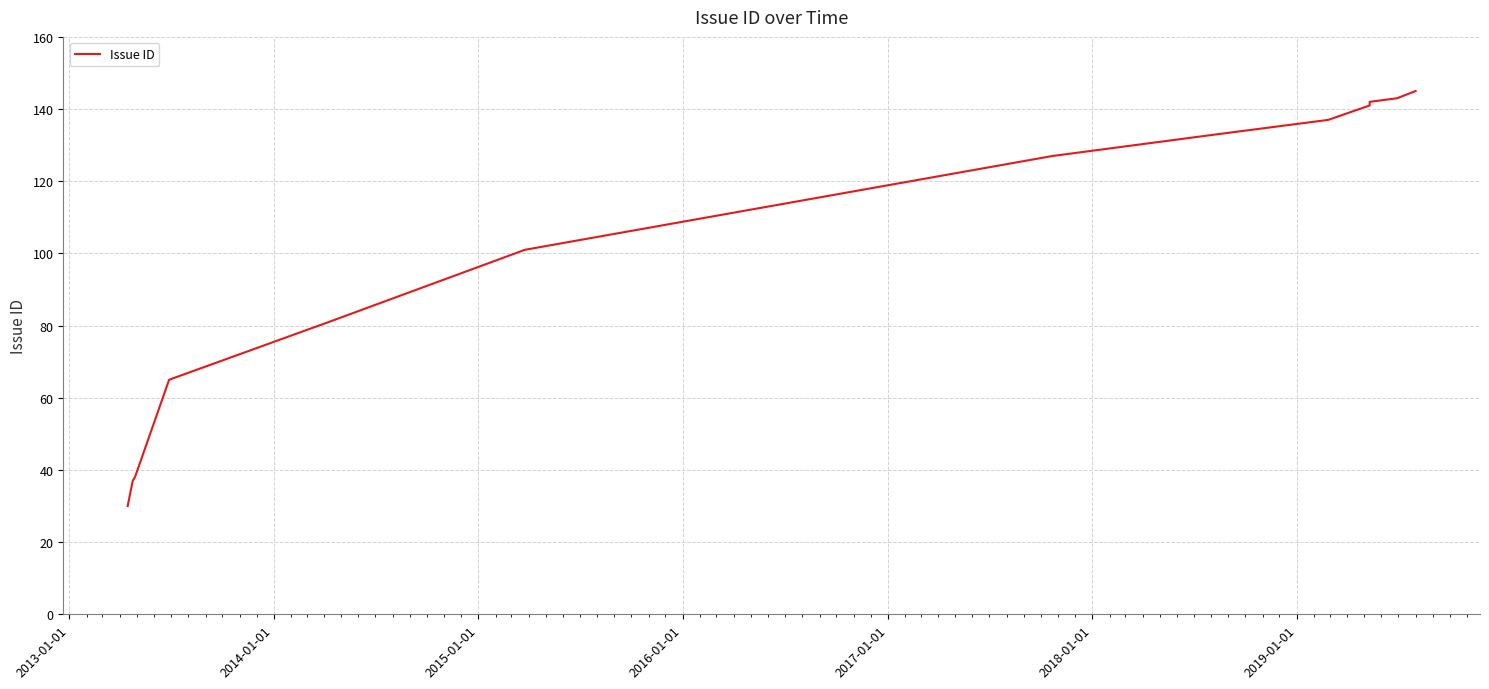

What is the greatest value displayed?

145